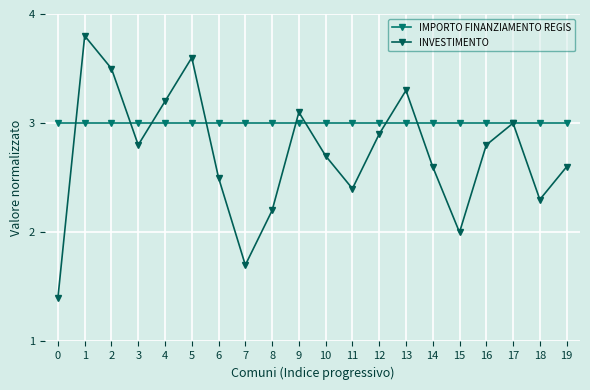

Count the number of data series in this chart.

2